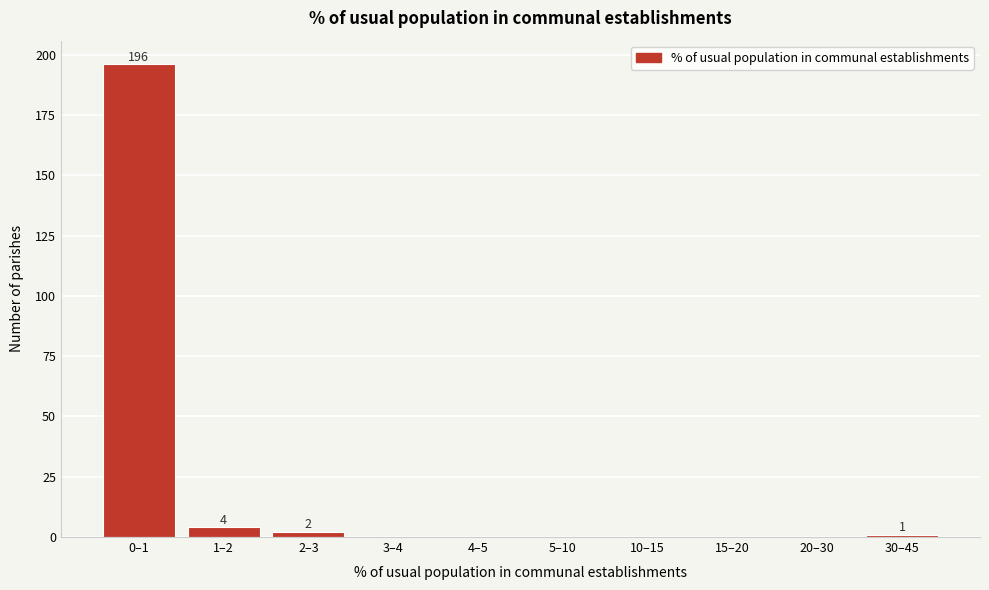

Reading left to right, extract all data points from this chart.

0–1=196	1–2=4	2–3=2	3–4=0	4–5=0	5–10=0	10–15=0	15–20=0	20–30=0	30–45=1